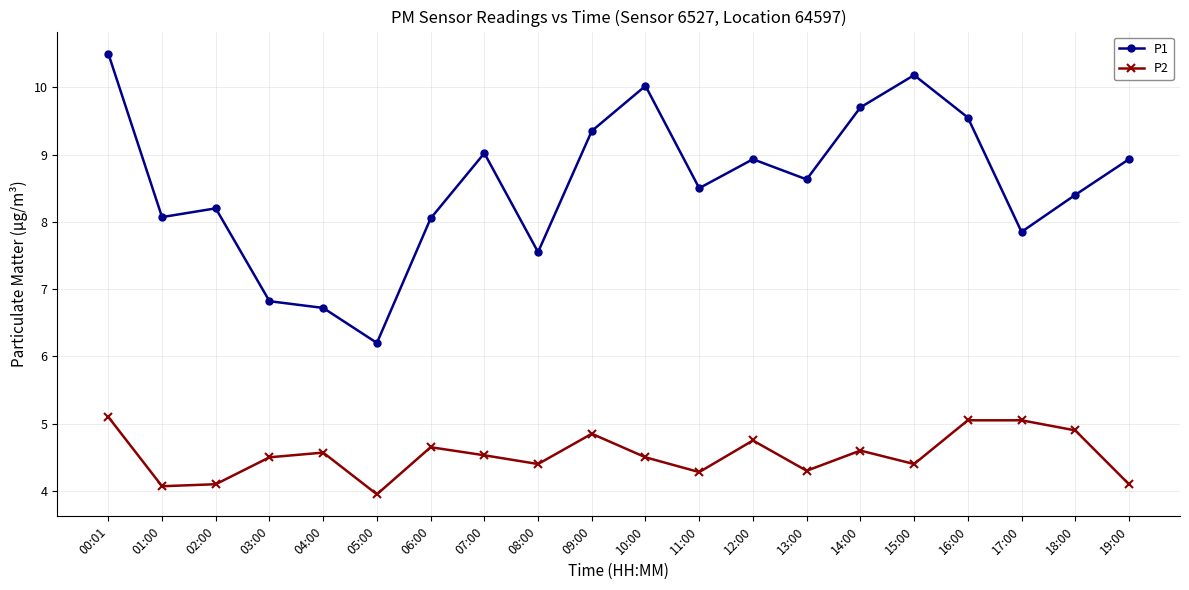

Does the chart have visible grid lines?

Yes